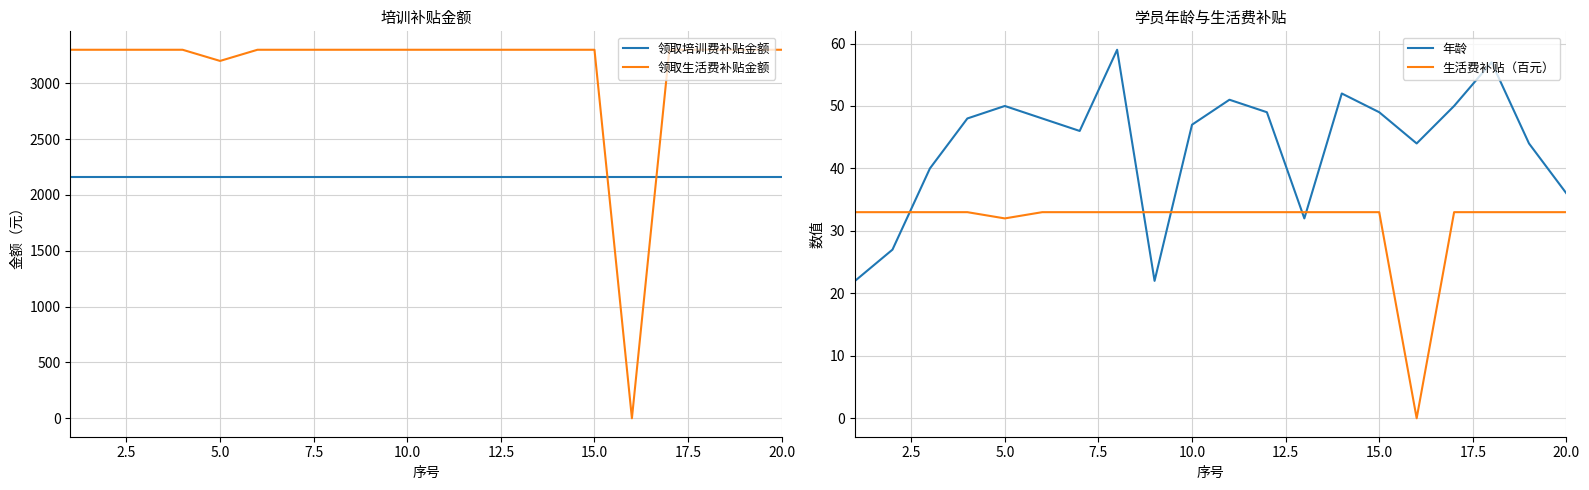

Where is 领取生活费补贴金额 nearest to the value 1650?

5.0